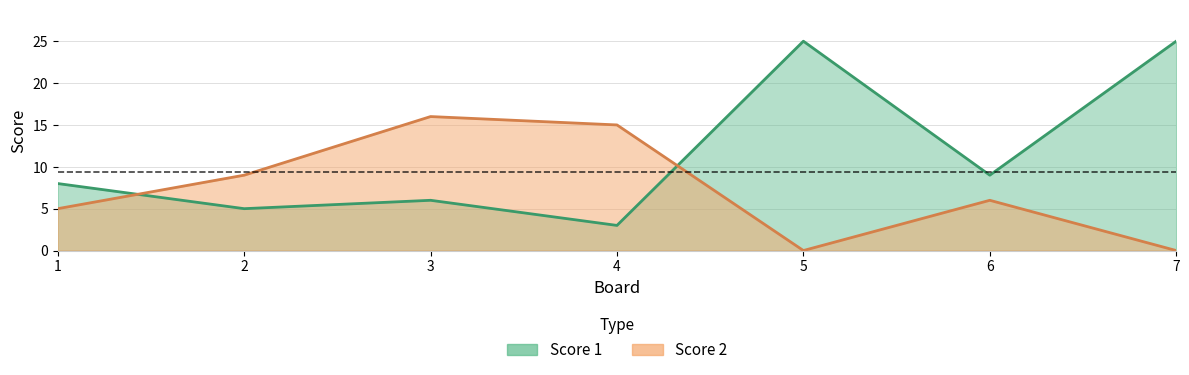

Which series changed the most between 3 and 5?

Score 1